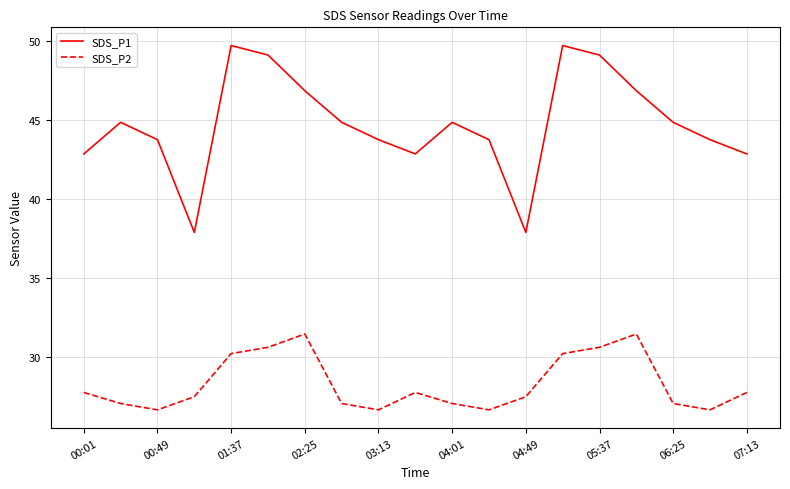

Reading right to left, what are all the values shown in this chart?

SDS_P1: 42.9	43.8	44.9	46.9	49.1	49.7	37.9	43.8	44.9	42.9	43.8	44.9	46.9	49.1	49.7	37.9	43.8	44.9	42.9
SDS_P2: 27.8	26.7	27.1	31.5	30.6	30.2	27.5	26.7	27.1	27.8	26.7	27.1	31.5	30.6	30.2	27.5	26.7	27.1	27.8